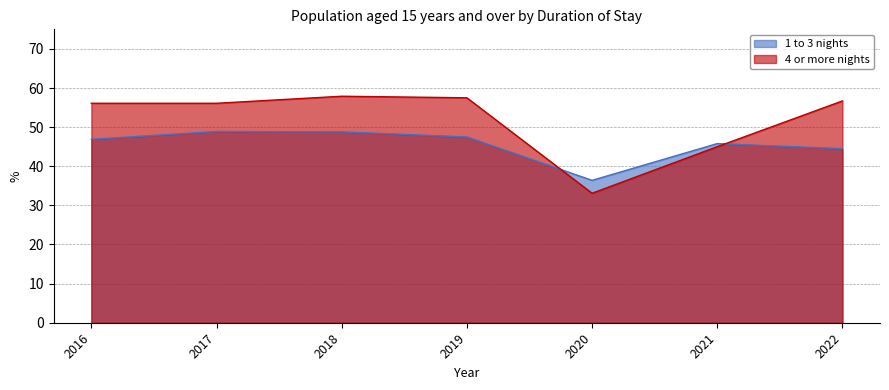

What is the minimum value for 4 or more nights?

33.1